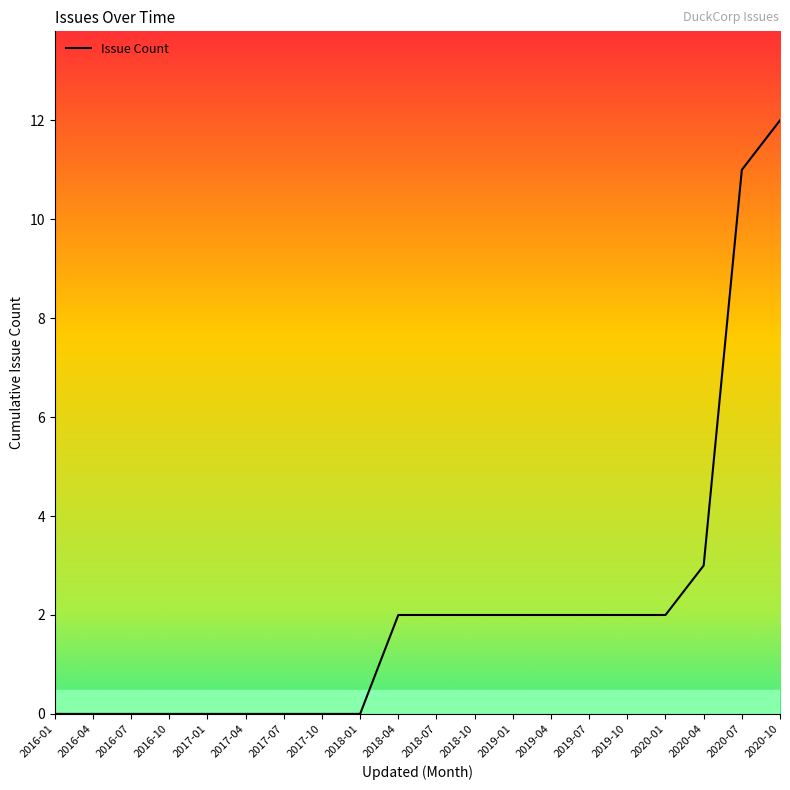

Is this an area chart (filled region under the line)?

No